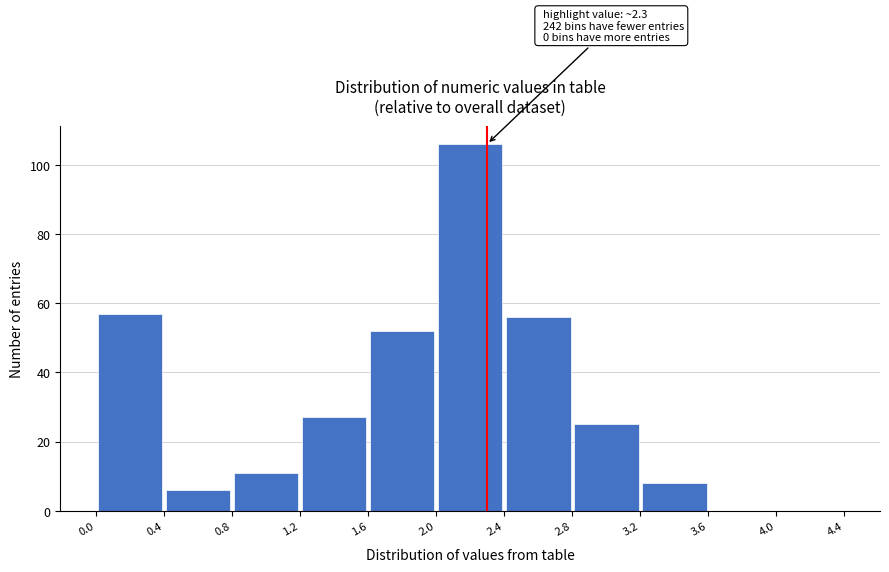

Over which range of the x-axis is the bar tallest?

2.0 to 2.4